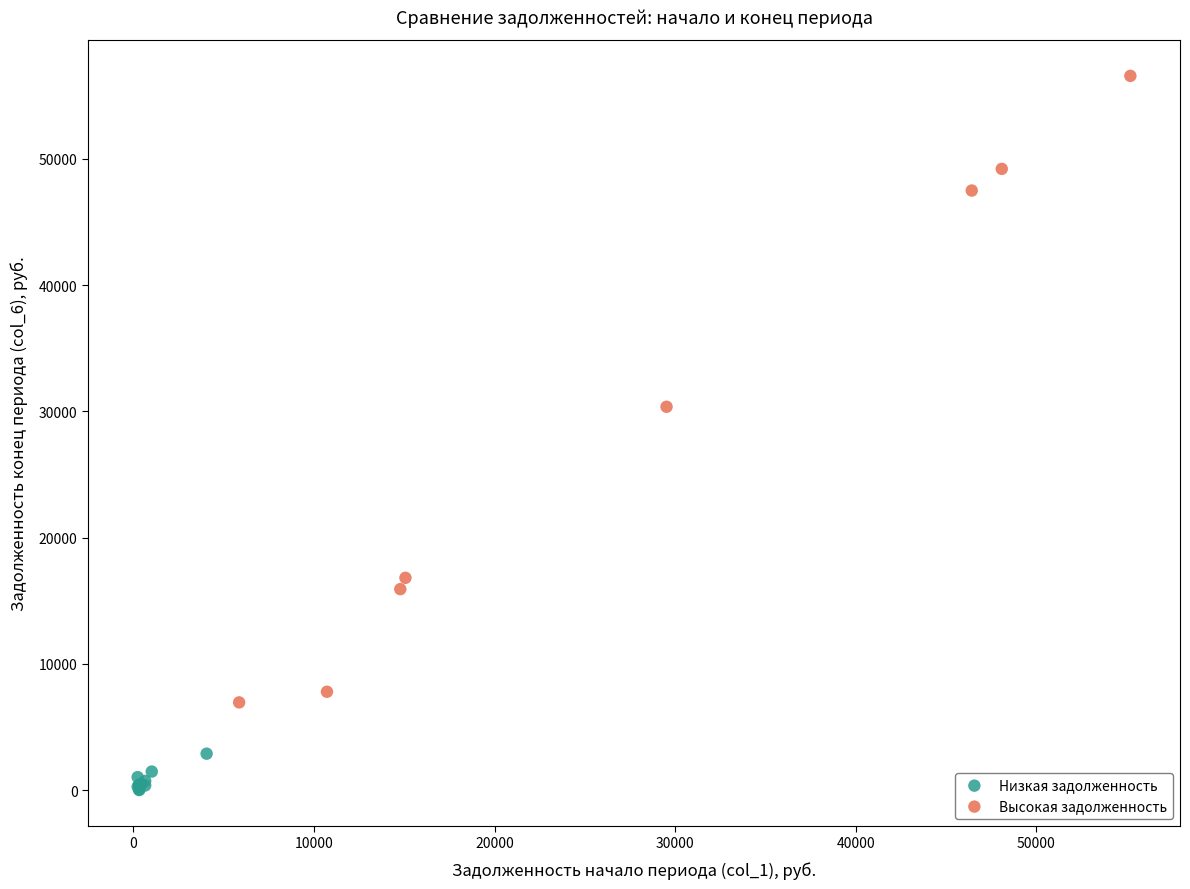

Which series contains the highest Y value?

Высокая задолженность